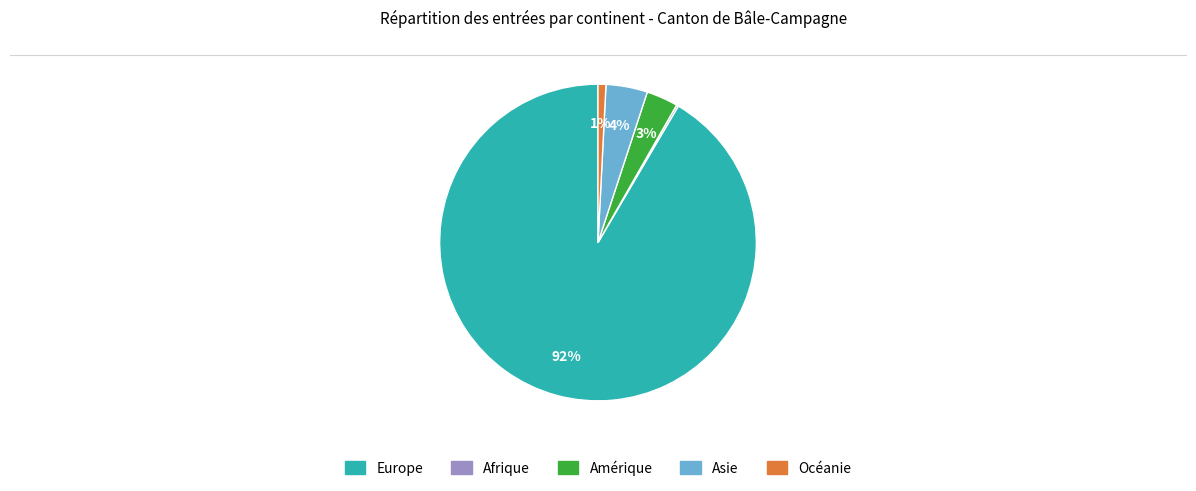

Which slice is the largest?

Europe